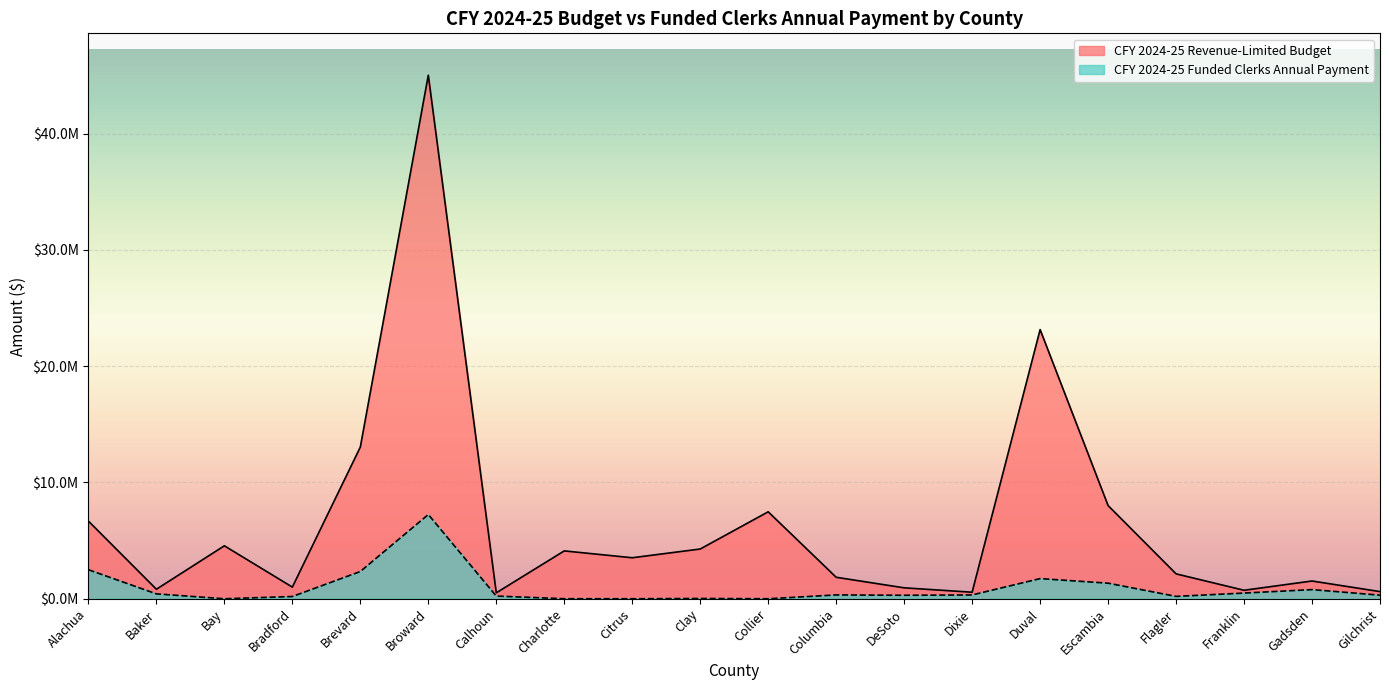

How many lines are shown in the chart?

2